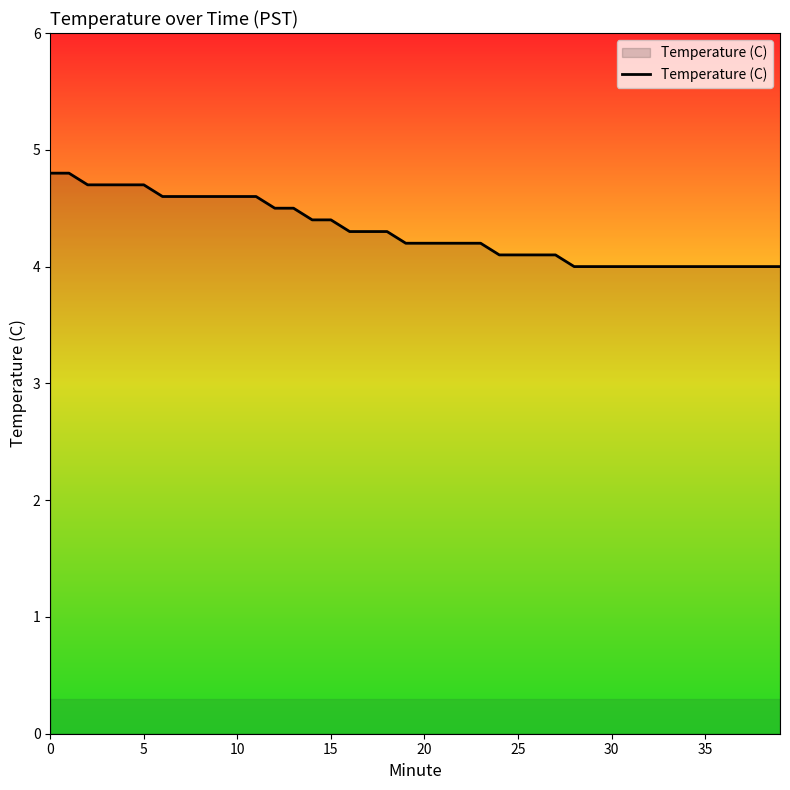

What is the maximum value shown in the chart?

4.8